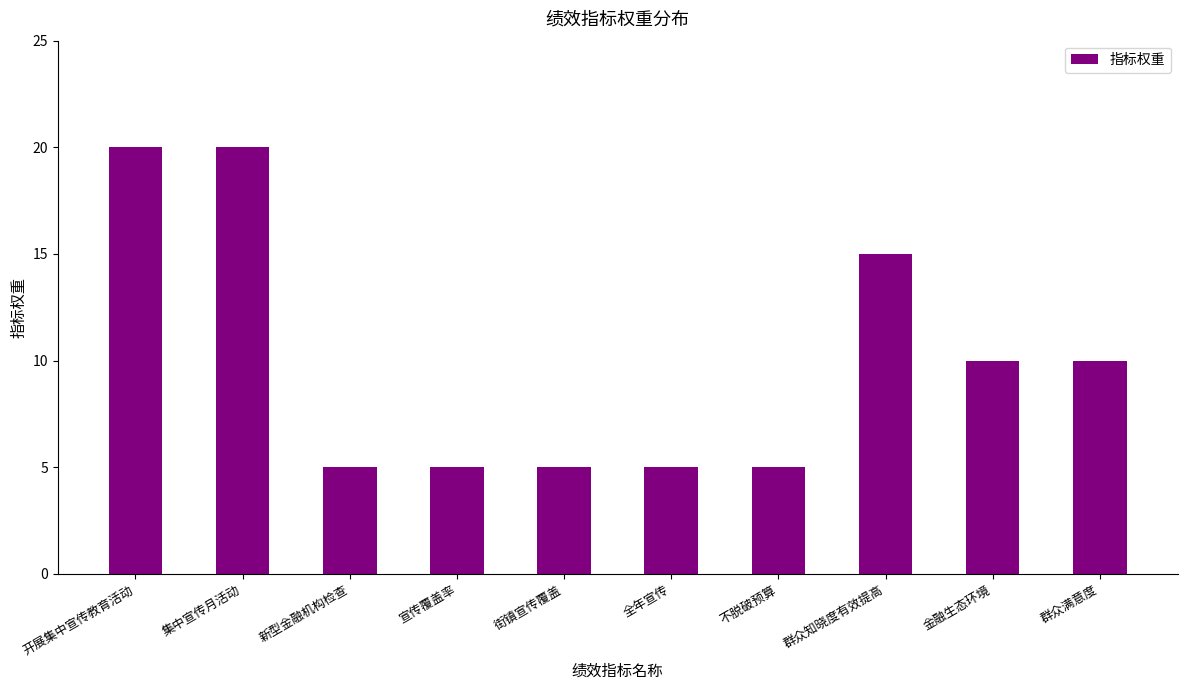

What value does the data have at 新型金融机构检查?

5